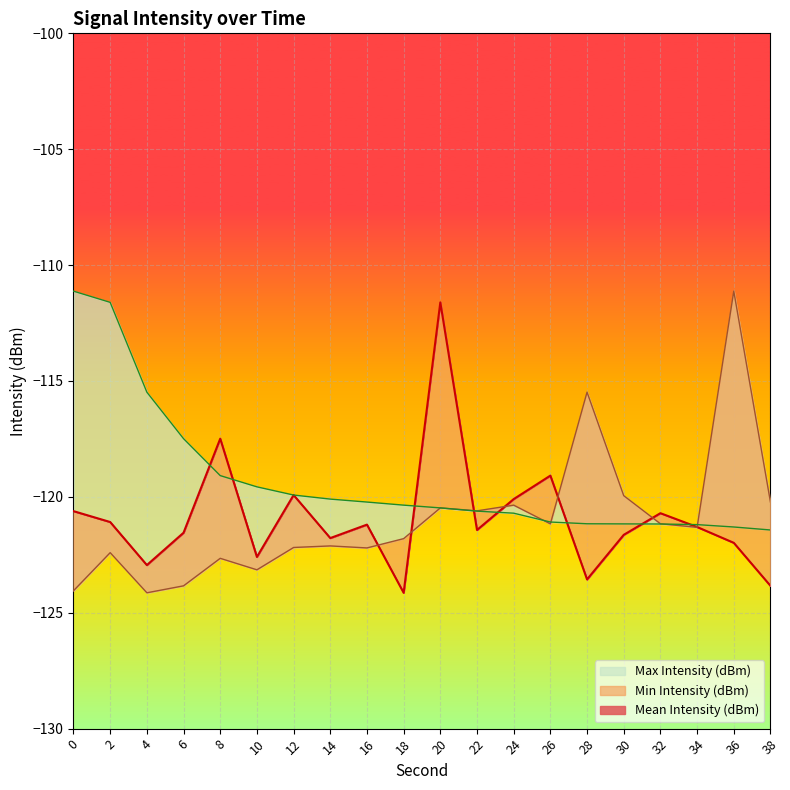

True or false: Max Intensity (dBm) has a value of -80.1 at 36.

False